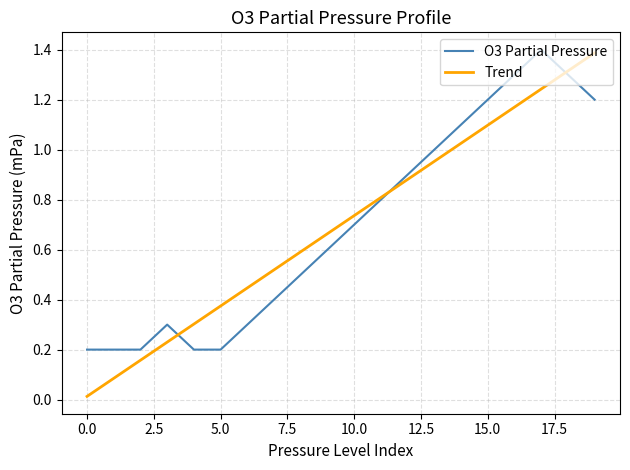

What is the highest value of the Trend series?

1.4